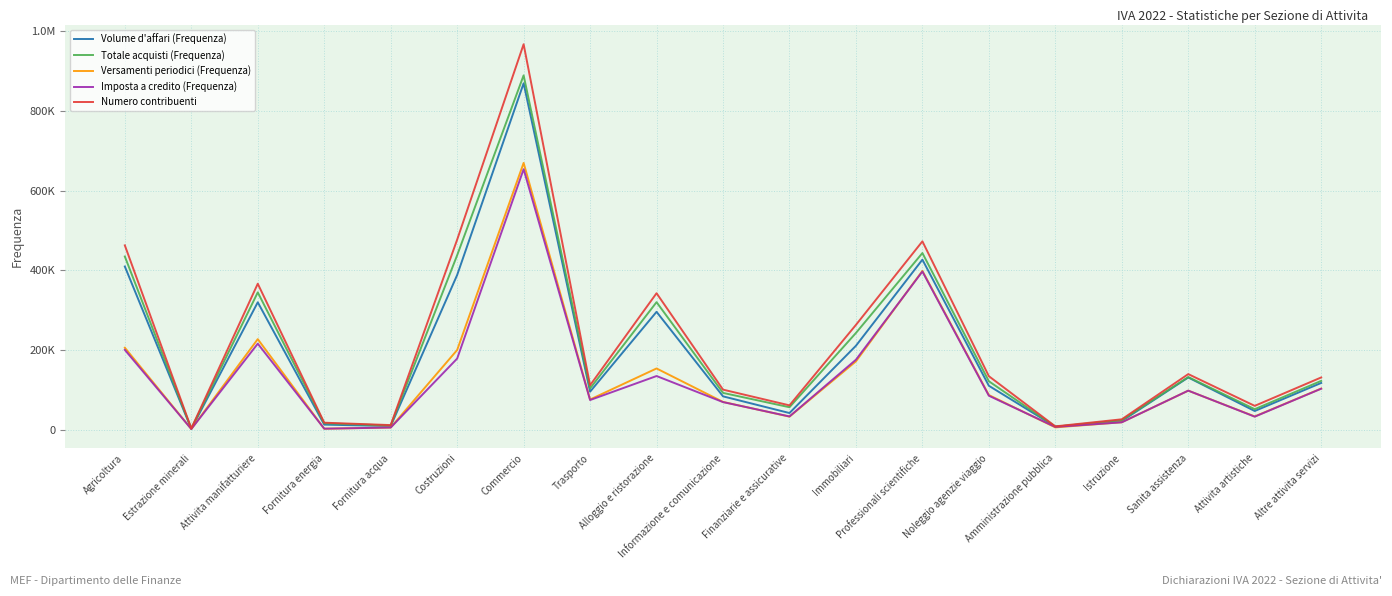

Is it true that Imposta a credito (Frequenza) equals 396982 at Professionali scientifiche?

True